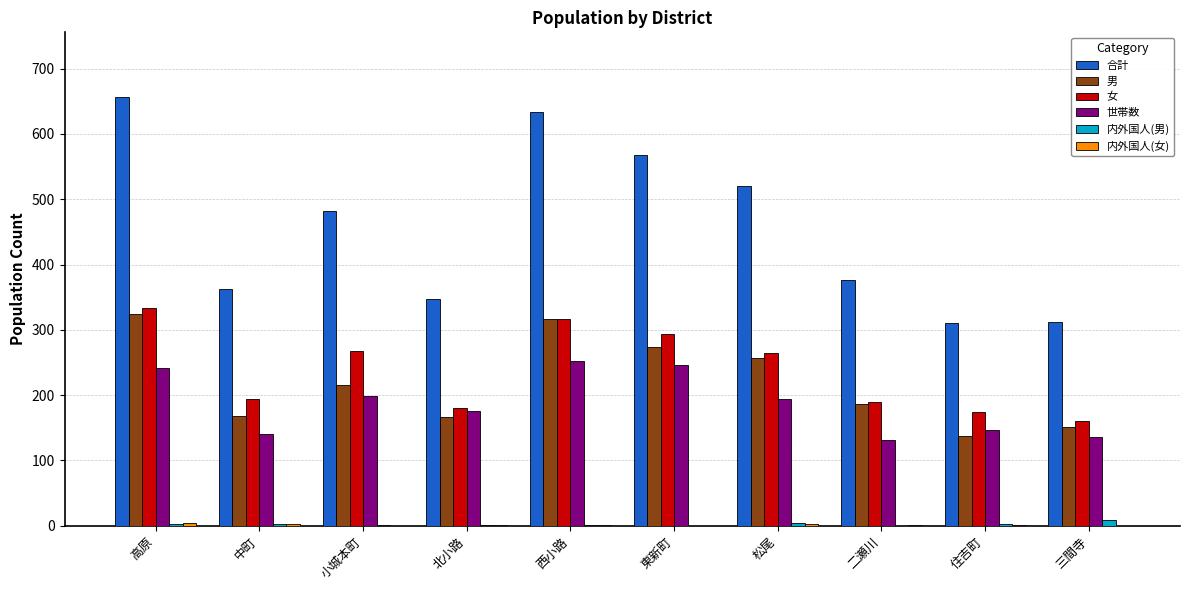

What is the sum of all 男 values?

2194